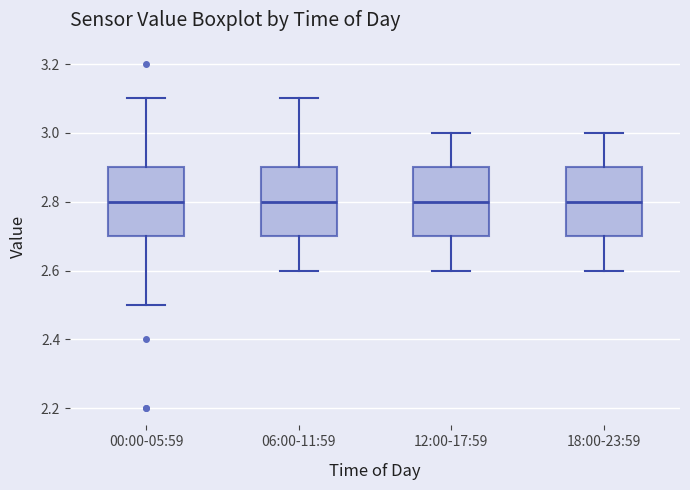

Reading left to right, read every box against the y-axis: the position of its median line, the range the box covers, and the ends of its whiskers. The values are not printed on the chart, so give them approximately, as read against the axis.

00:00-05:59: median 2.8, box 2.7 to 2.9, whiskers 2.5 to 3.1
06:00-11:59: median 2.8, box 2.7 to 2.9, whiskers 2.6 to 3.1
12:00-17:59: median 2.8, box 2.7 to 2.9, whiskers 2.6 to 3.0
18:00-23:59: median 2.8, box 2.7 to 2.9, whiskers 2.6 to 3.0